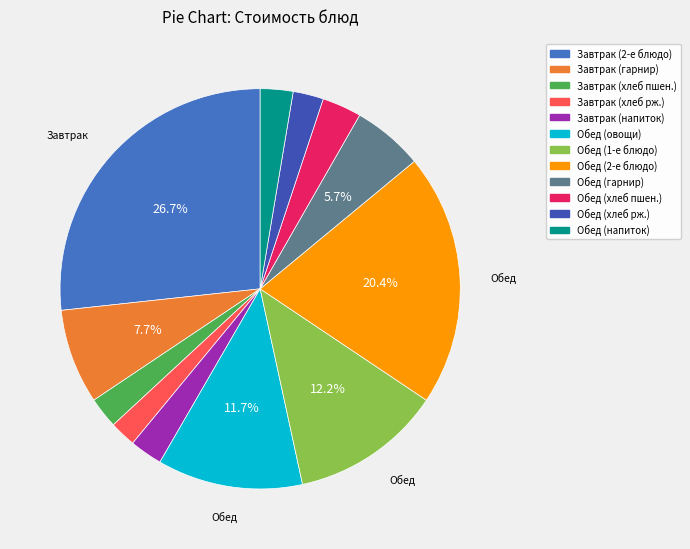

To the nearest percent, what is the average slice percentage?

8%